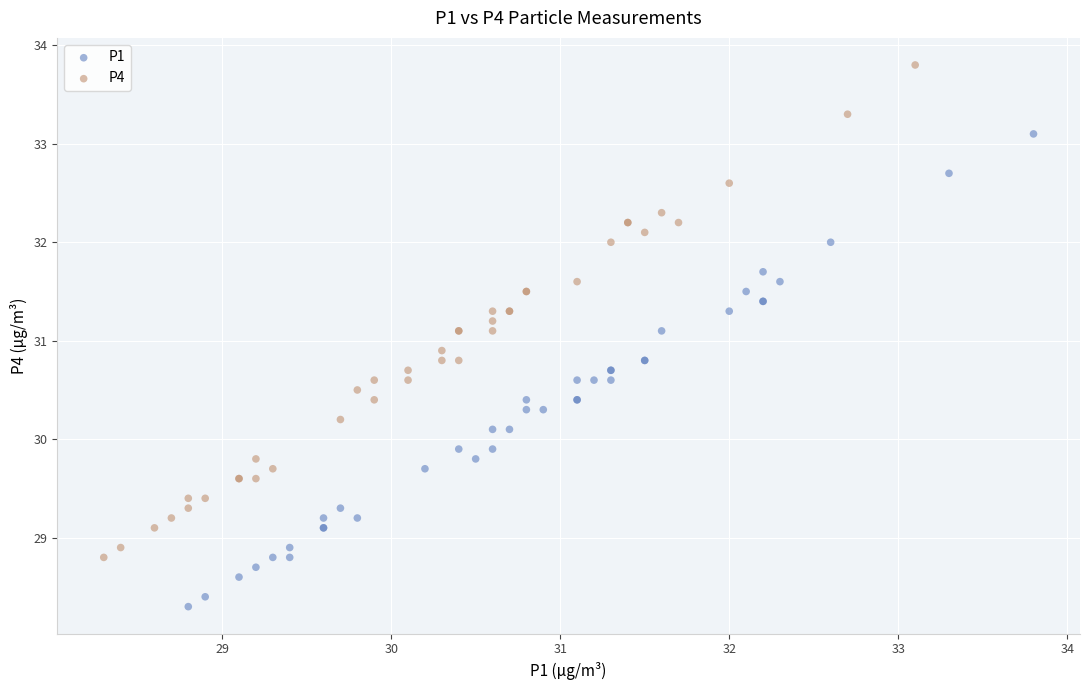

Which series has the widest spread of Y values?

P4